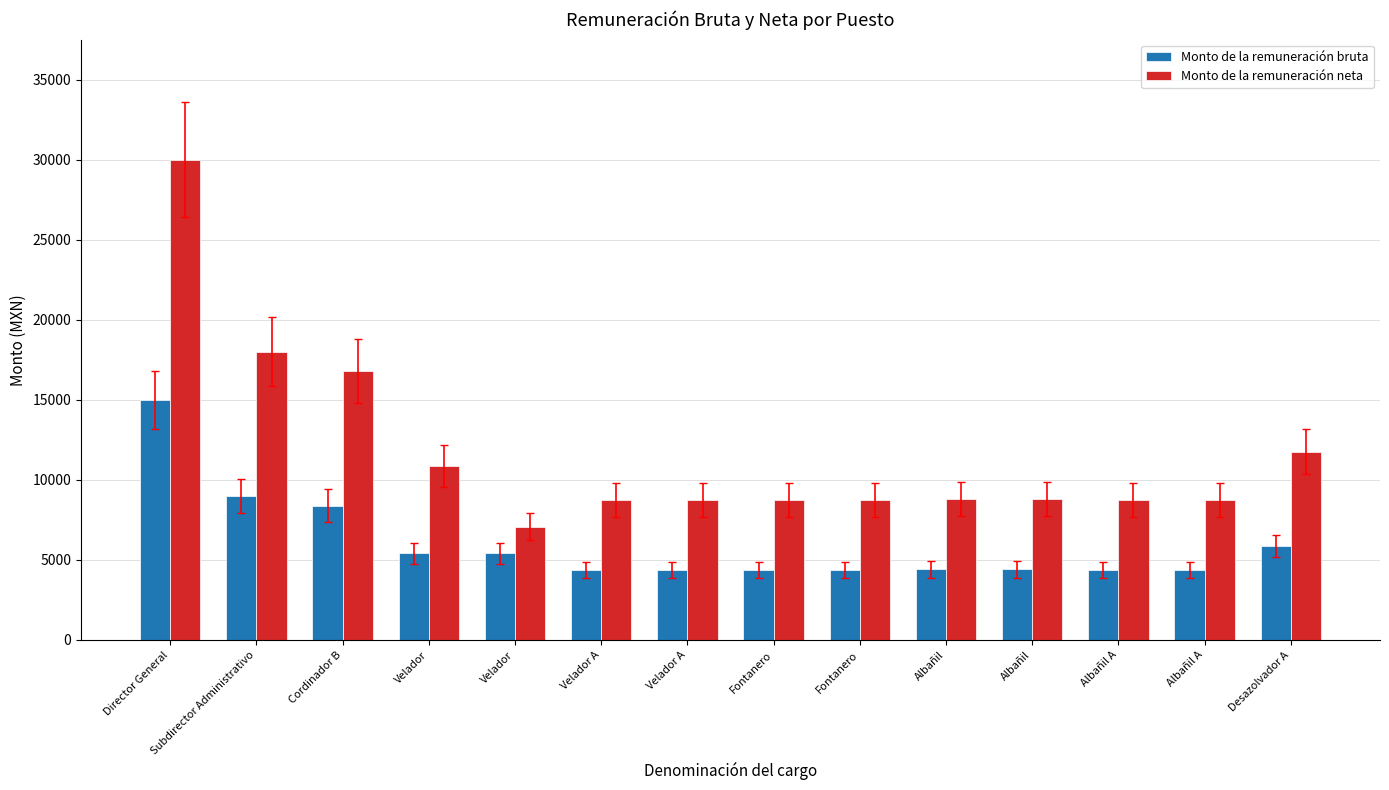

Does the chart contain stacked bars?

No